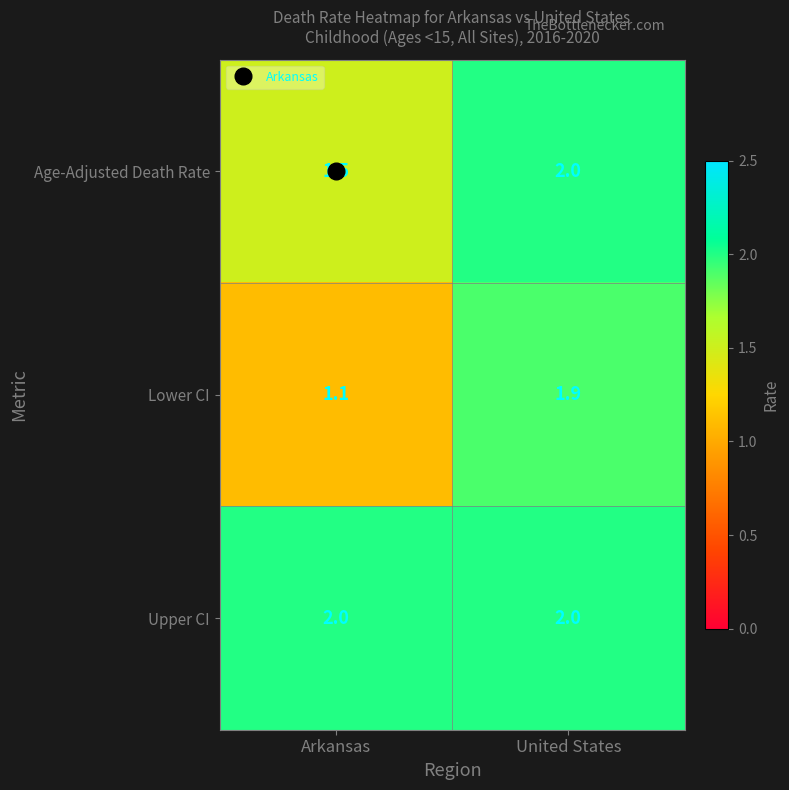

List the labels in order of Age-Adjusted Death Rate value, largest first.

United States, Arkansas